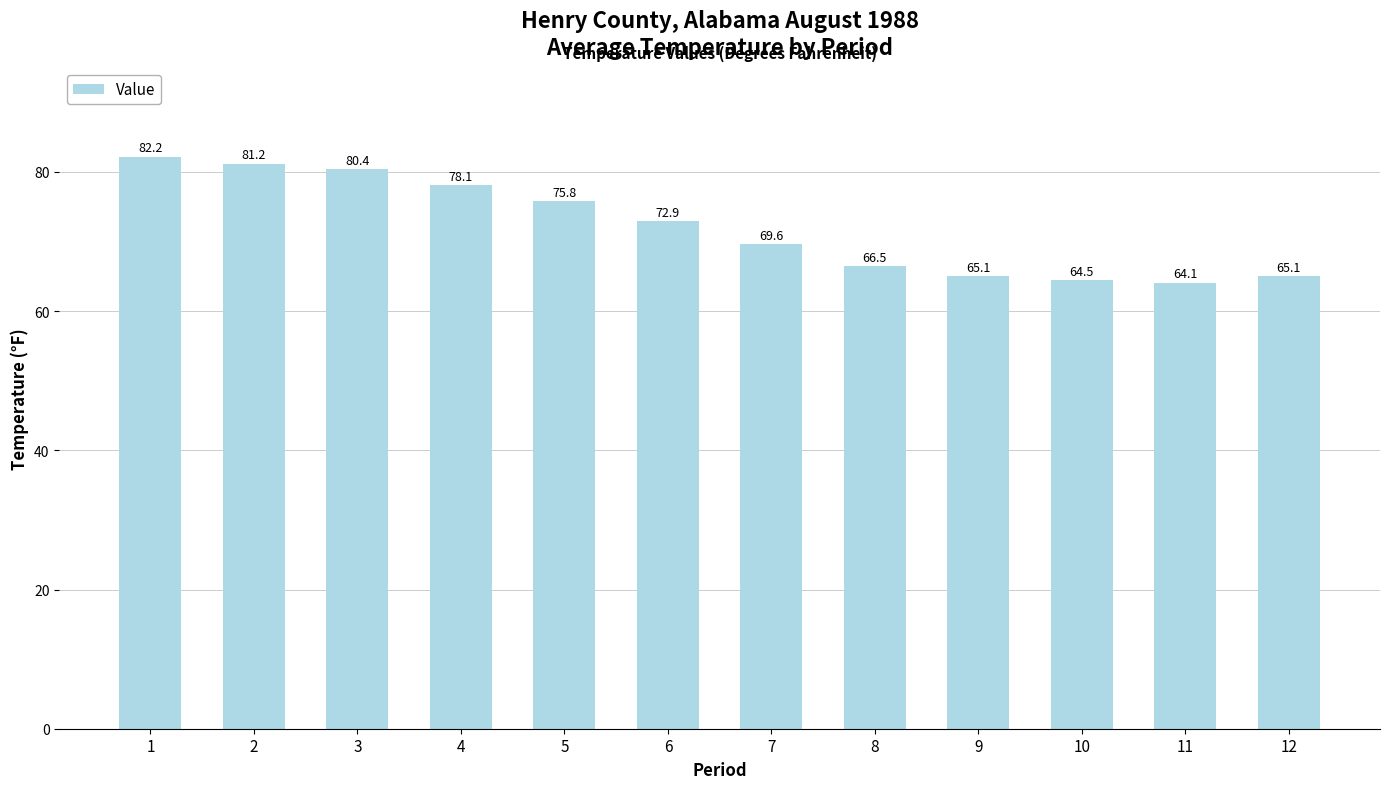

The chart shows a value of 138.5 at 2. True or false?

False